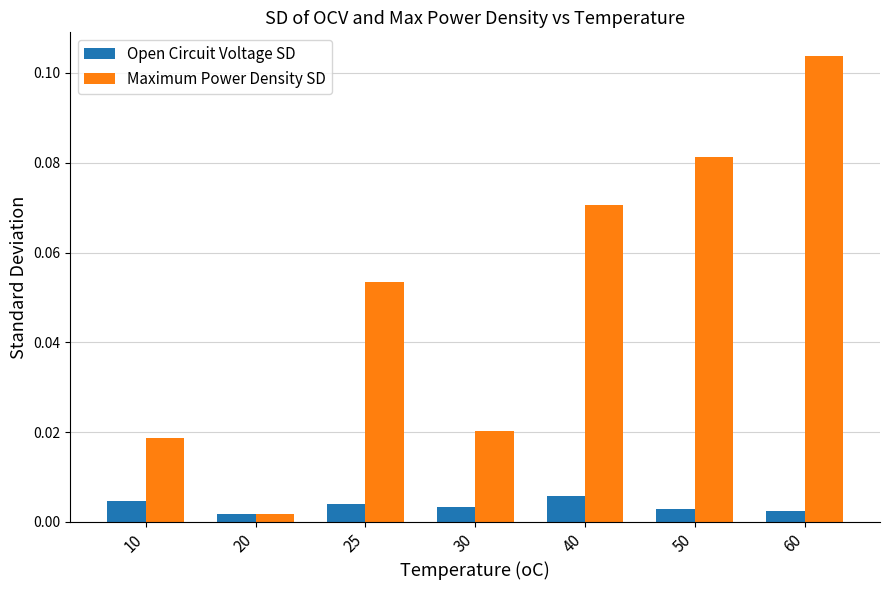

List the series in order of their peak value, lowest first.

Open Circuit Voltage SD, Maximum Power Density SD